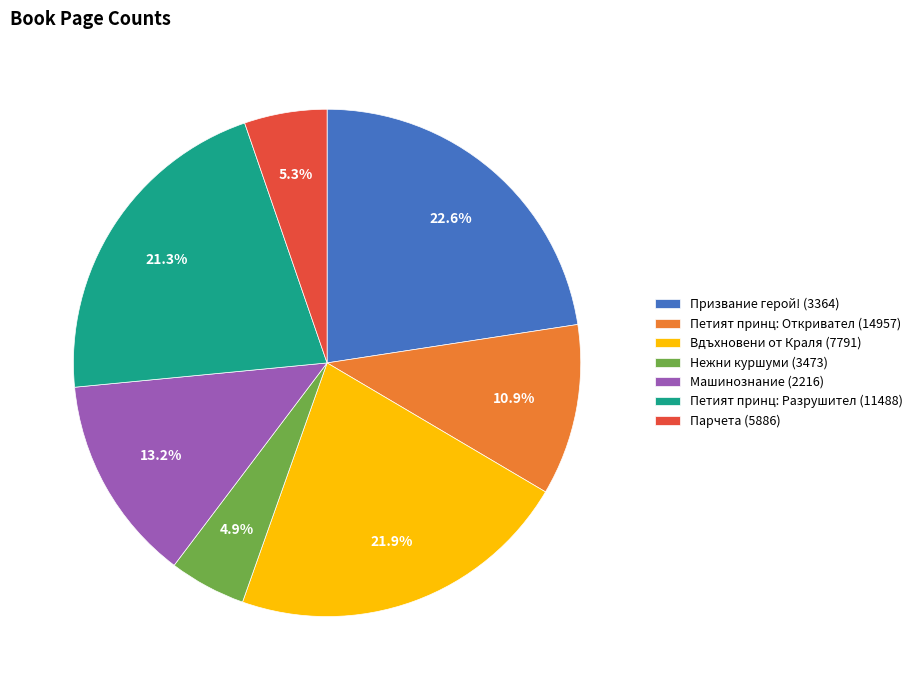

Approximately how many times larger is the value at Призвание герой! (3364) compared to Петият принц: Разрушител (11488)?

1.1